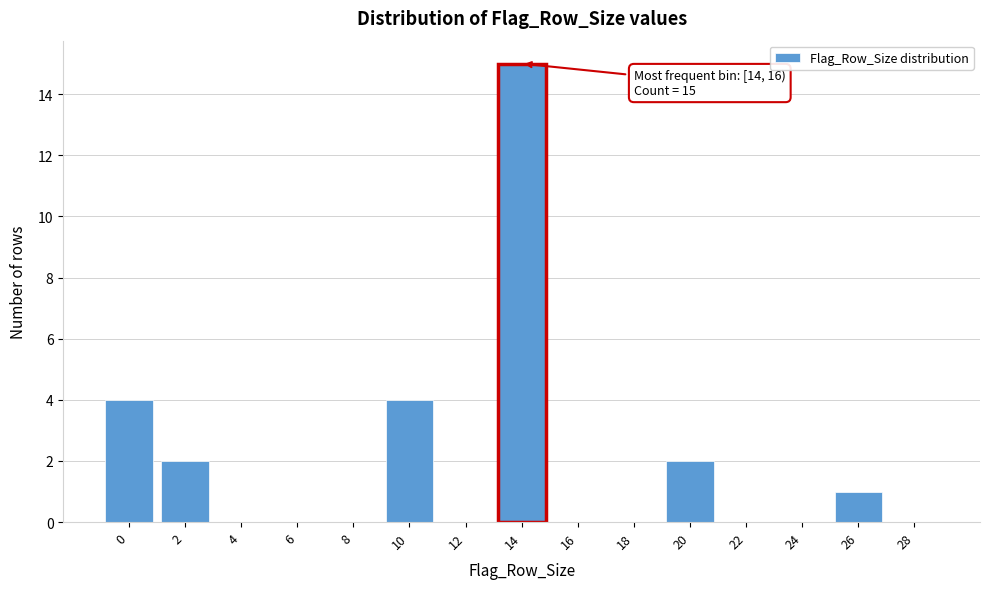

Reading left to right, extract all data points from this chart.

0=4	2=2	4=0	6=0	8=0	10=4	12=0	14=15	16=0	18=0	20=2	22=0	24=0	26=1	28=0